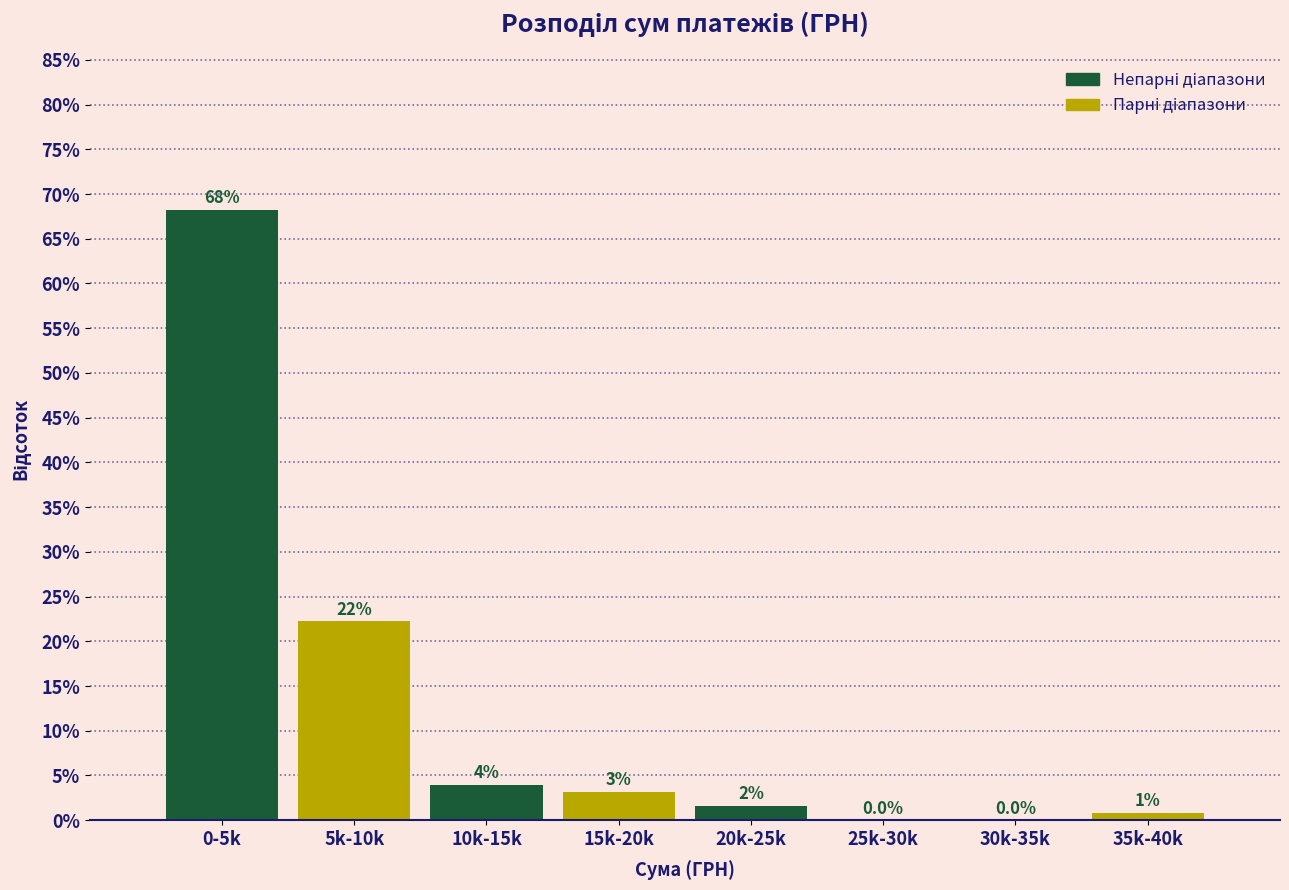

Is it true that the value at 0-5k is 68.3?

True